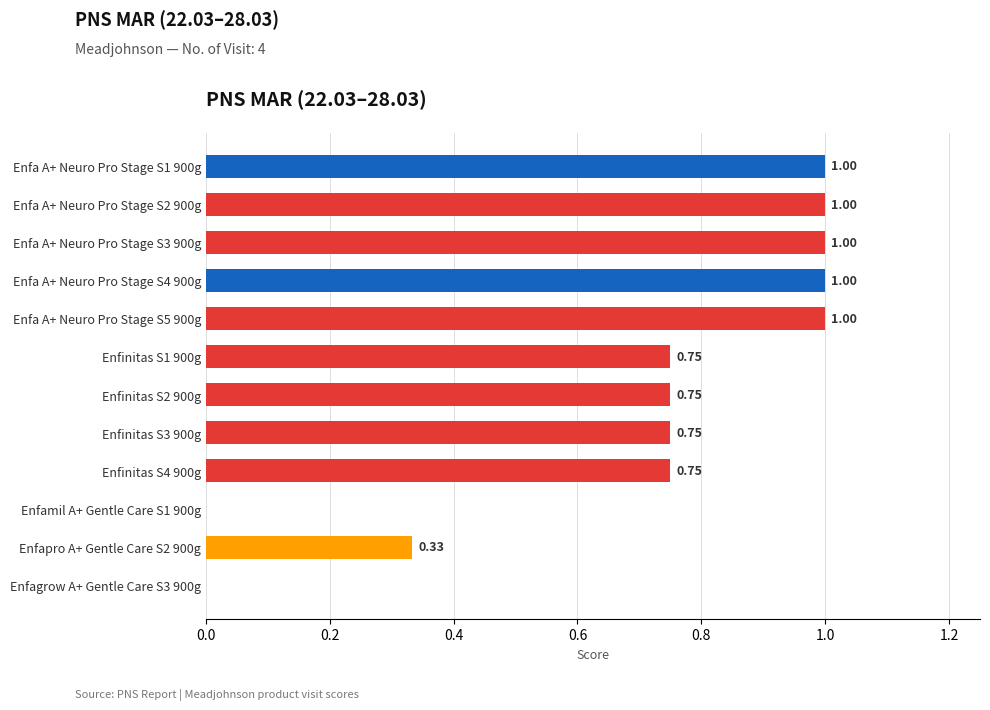

What is the ratio of the value at Enfa A+ Neuro Pro Stage S2 900g to the value at Enfa A+ Neuro Pro Stage S3 900g?

1.0